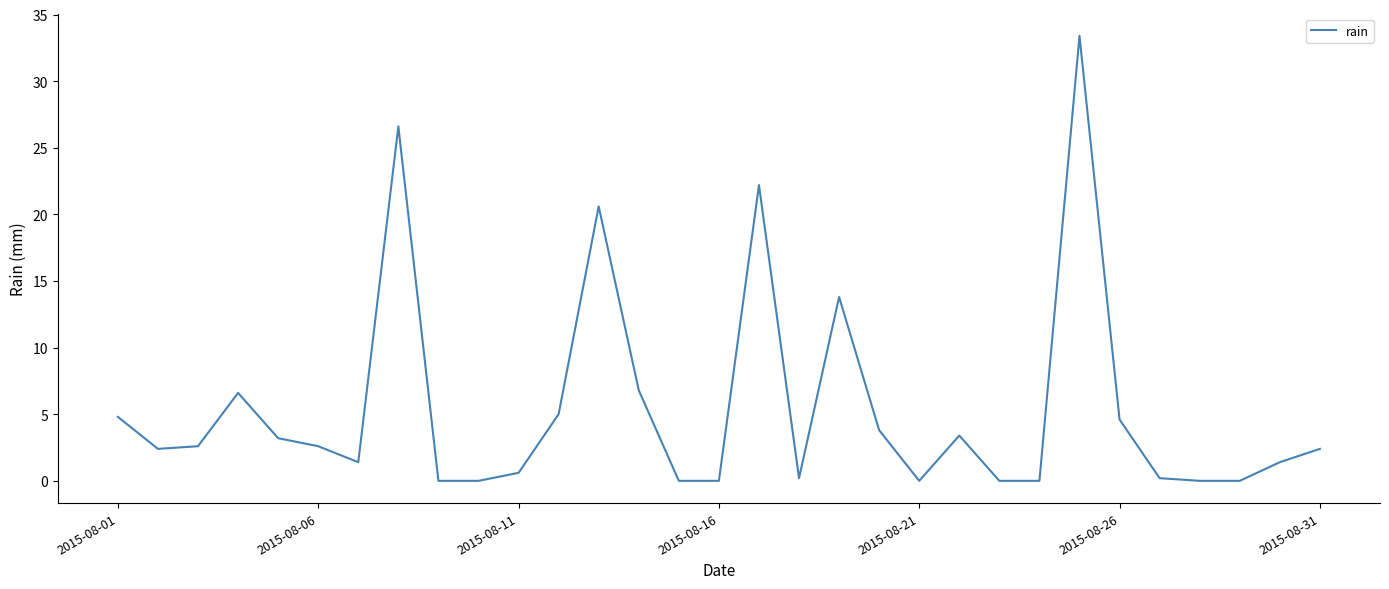

Does the chart display data point markers on the line(s)?

No